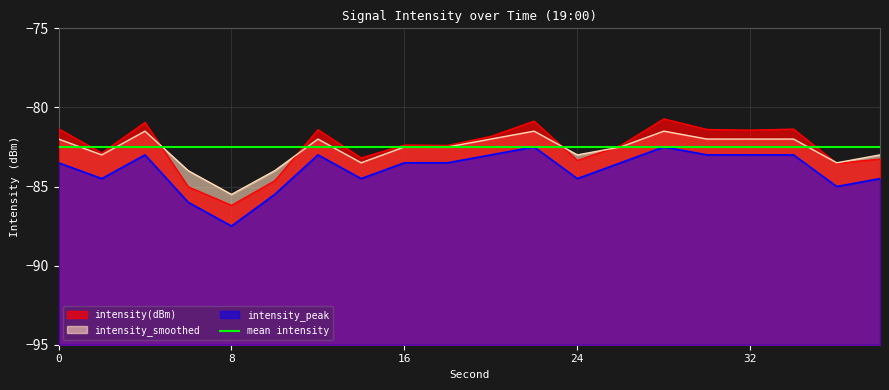

Between 8 and 28, which is larger?

28